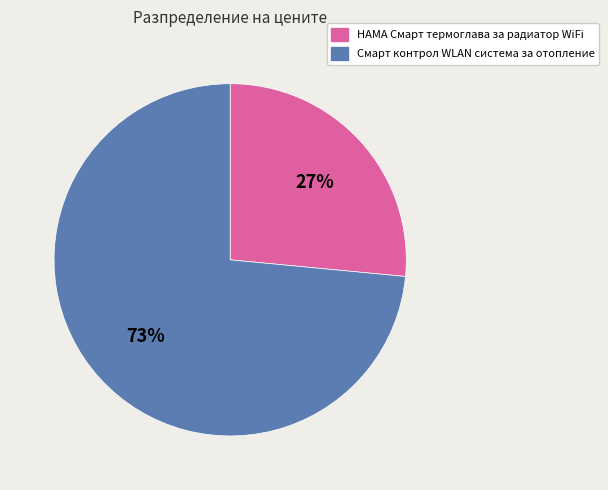

To the nearest percent, what is the average slice percentage?

50%